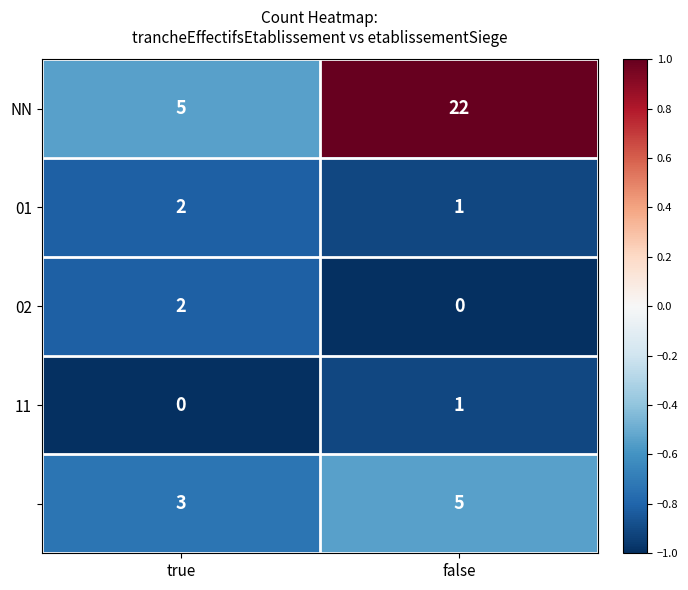

Count the number of categories in the chart.

2